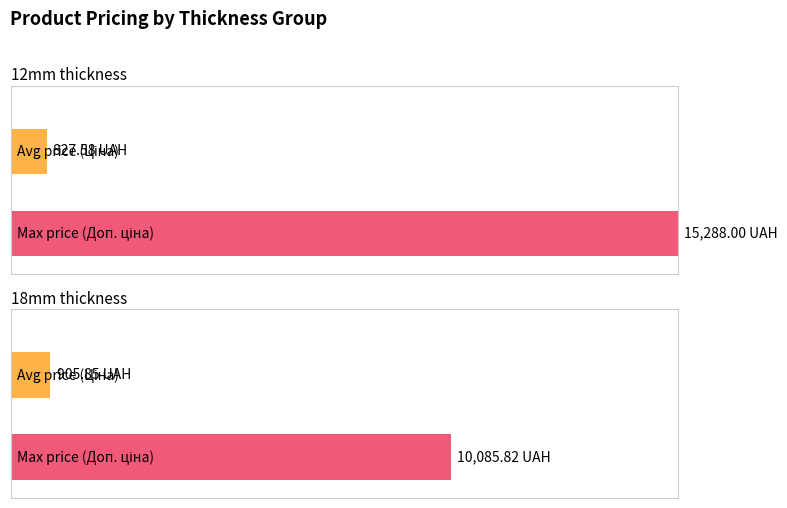

Rank the series by their maximum value, from lowest to highest.

Avg Price (Ціна), Max Price (Доп. ціна)